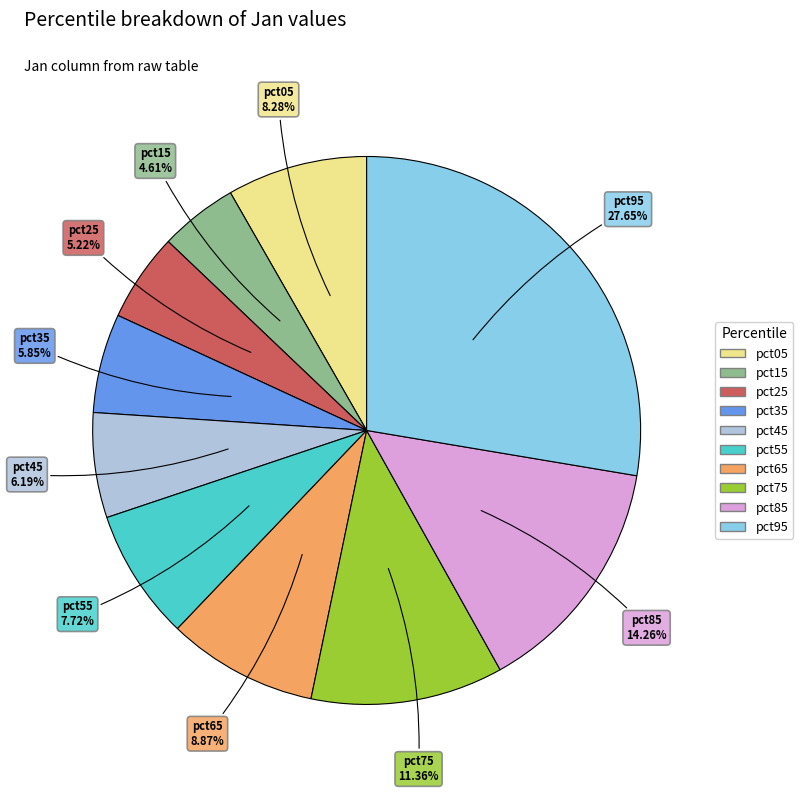

To the nearest percent, what is the average slice percentage?

10%